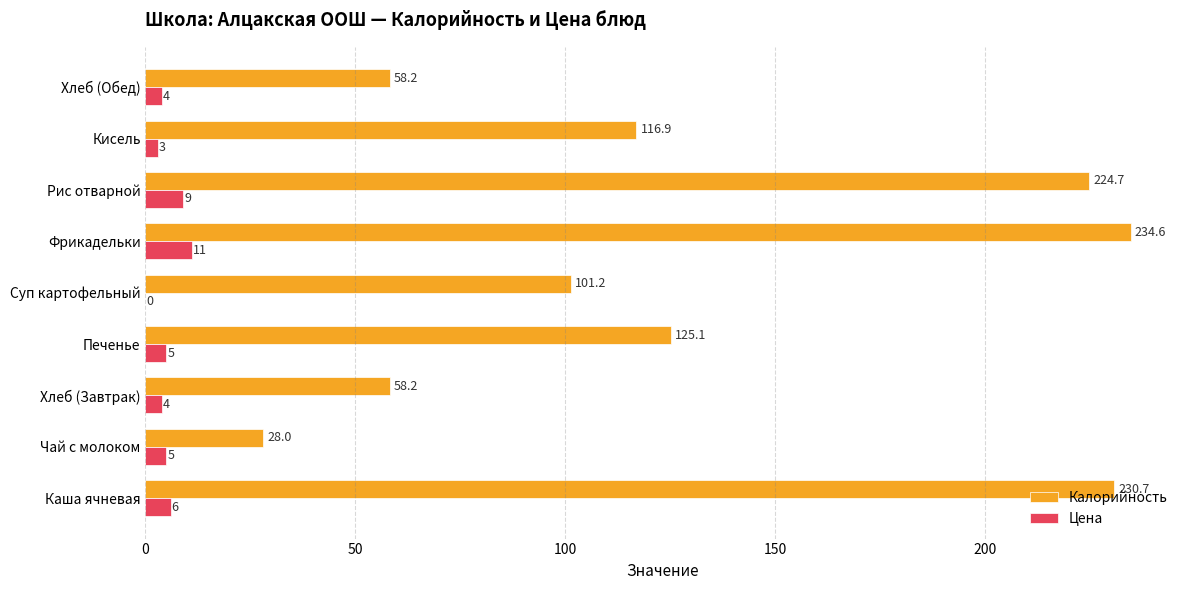

What is the highest value of the Калорийность series?

234.6